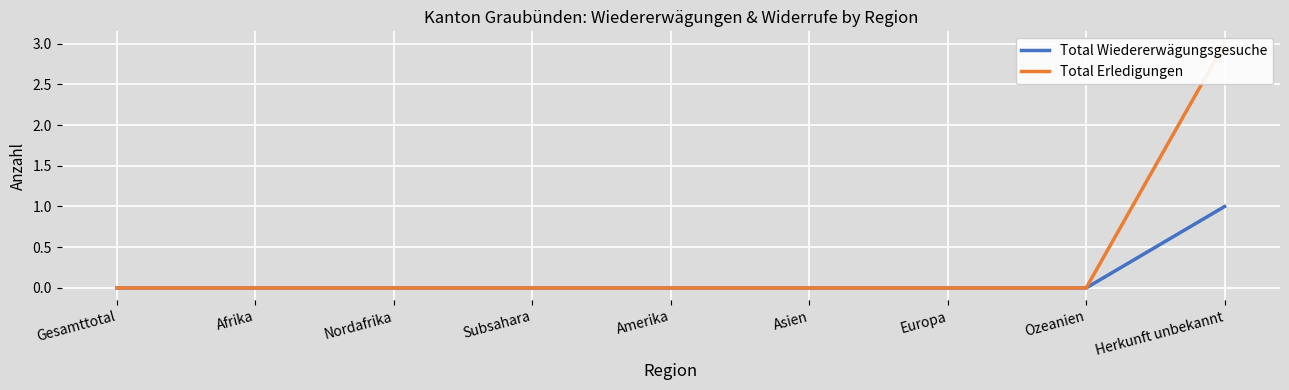

How many values in Total Erledigungen are above zero?

1